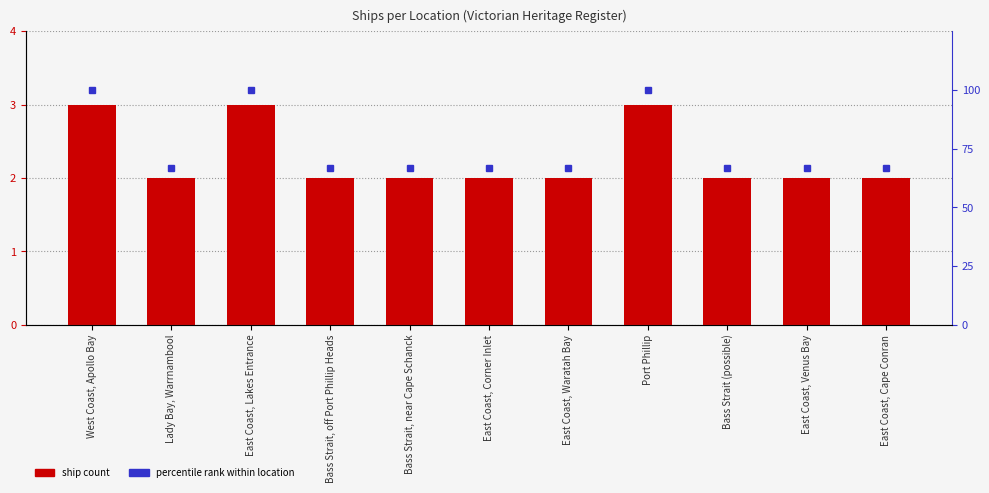

What is the minimum value for Ship Count?

2.0